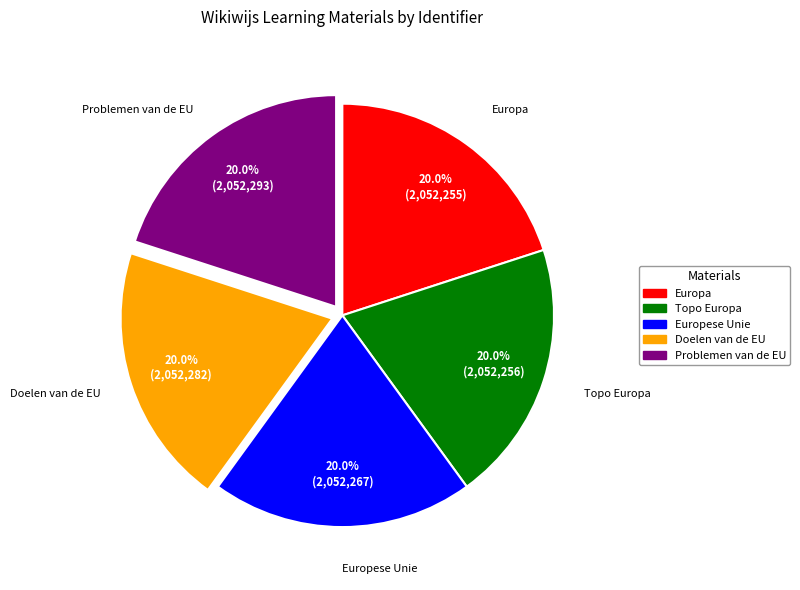

How many segments does this pie chart have?

5